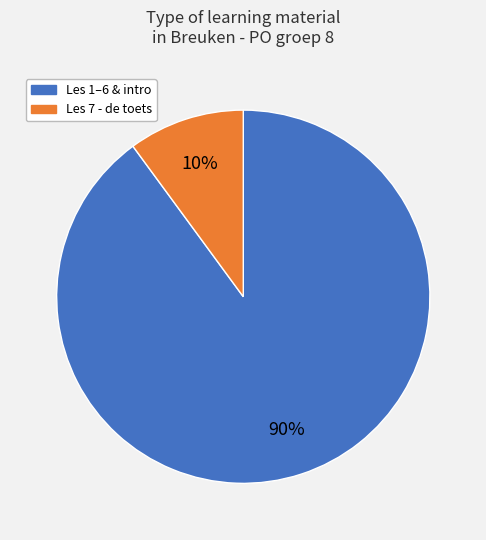

To the nearest percent, what is the average slice percentage?

50%